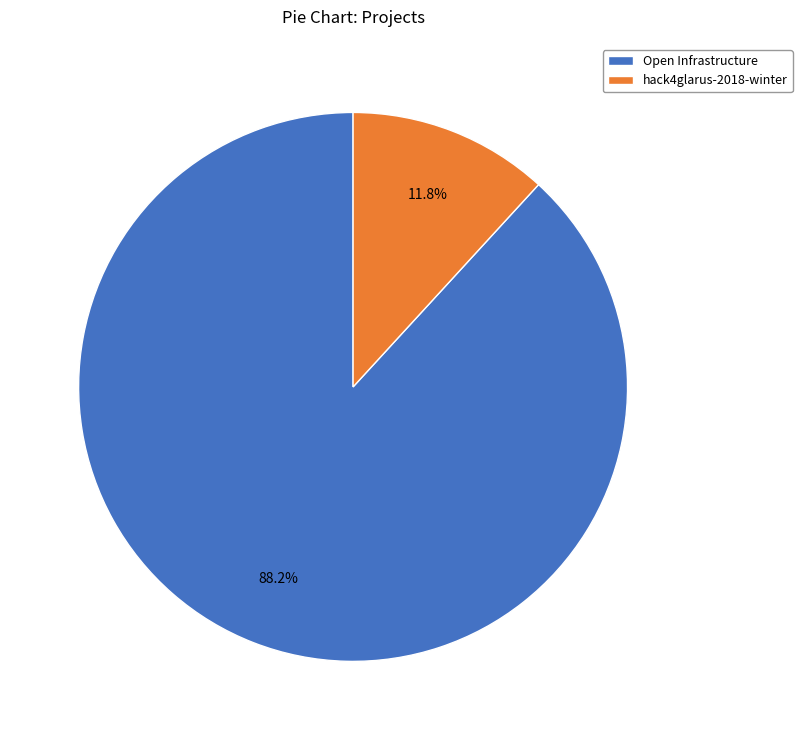

What portion of the pie excludes Open Infrastructure?

11.8%